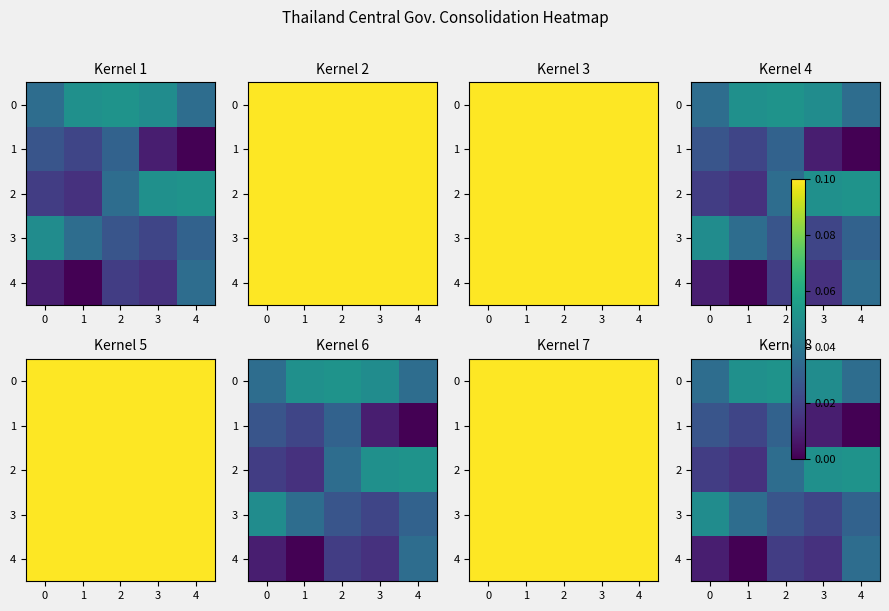

Count the row_4 values in the range 0 to 1.

5